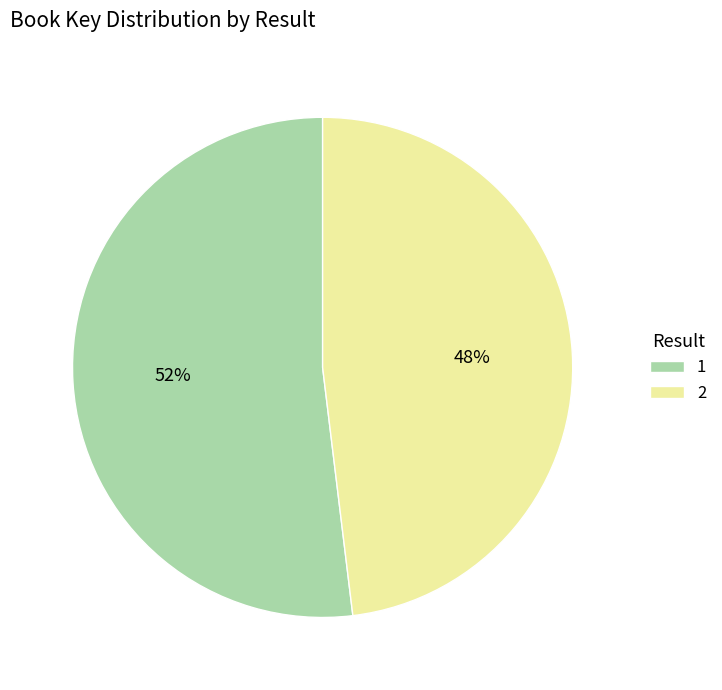

Combined, do 1 and 2 account for over 50%?

Yes